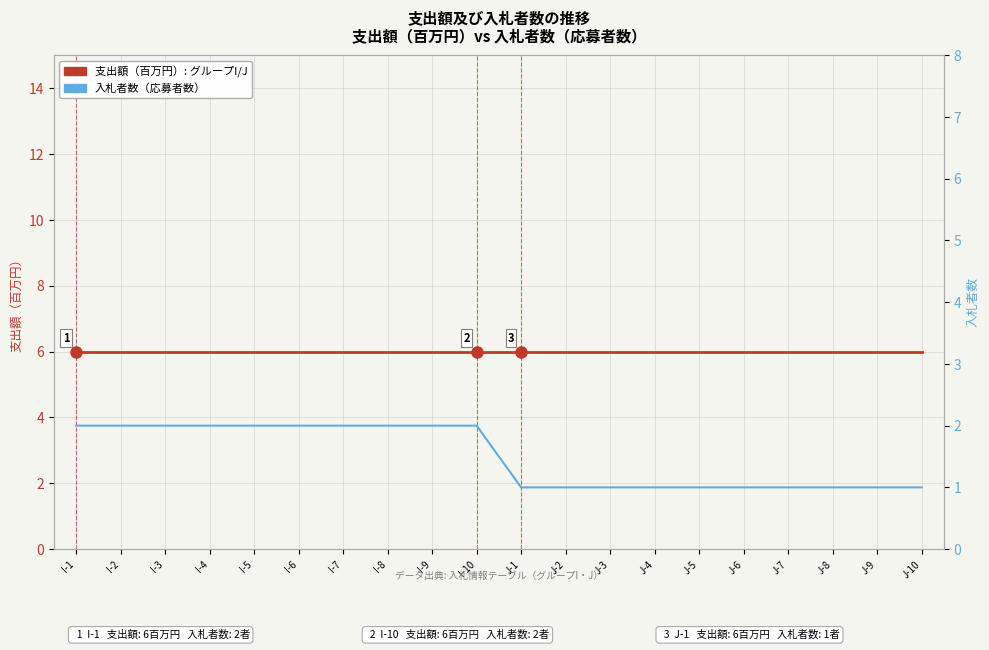

What is the approximate value of 支出額（百万円）: グループI/J at J-3?

6